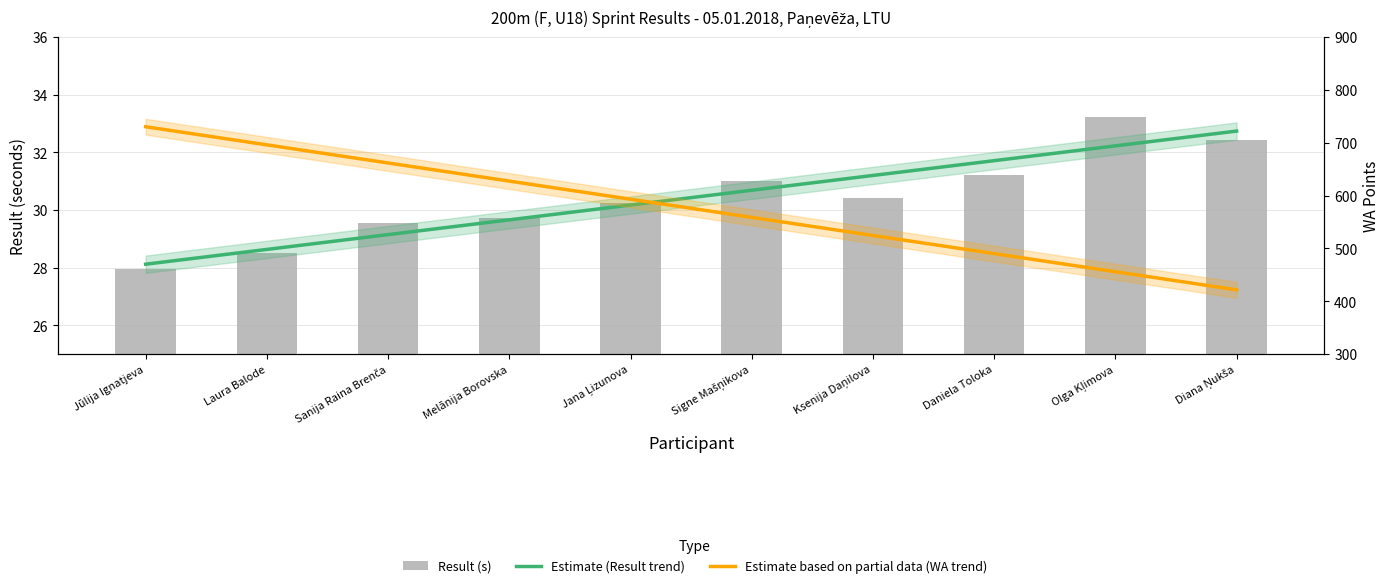

What is the change in value from Melānija Borovska to Signe Mašņikova?

+1.3